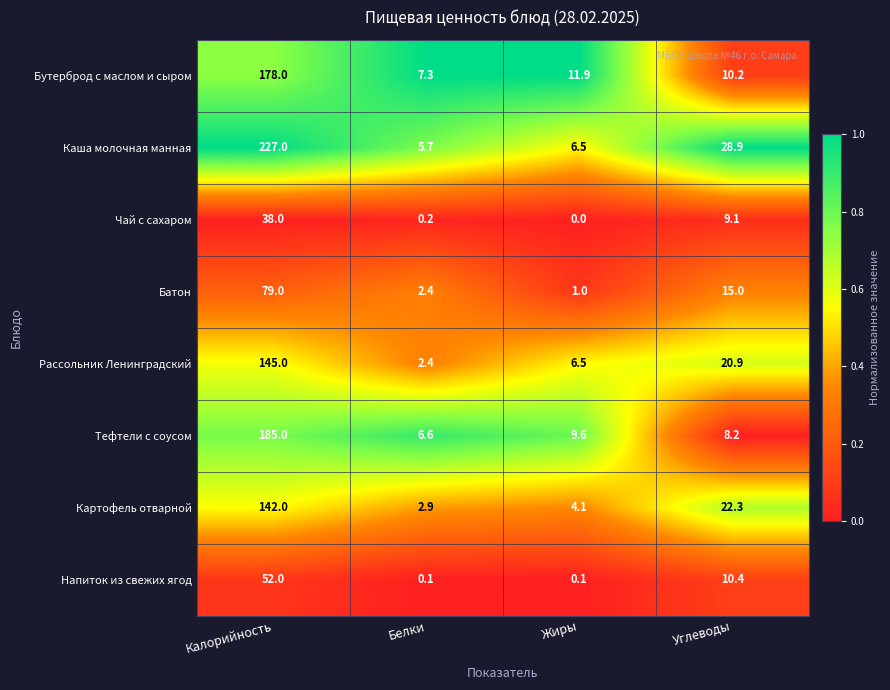

List the series in order of their peak value, lowest first.

Чай с сахаром, Напиток из свежих ягод, Батон, Картофель отварной, Рассольник Ленинградский, Бутерброд с маслом и сыром, Тефтели с соусом, Каша молочная манная